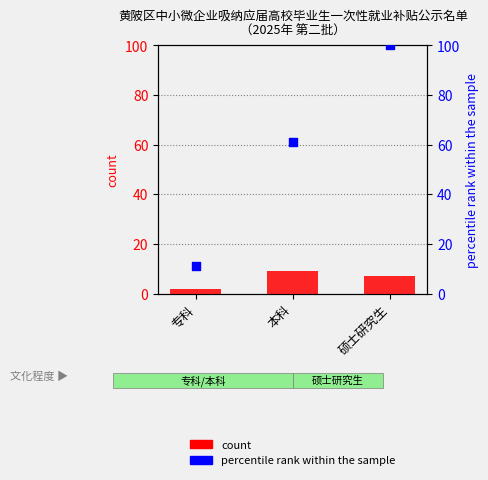

Which series has the largest Y range (max minus min)?

percentile rank within the sample